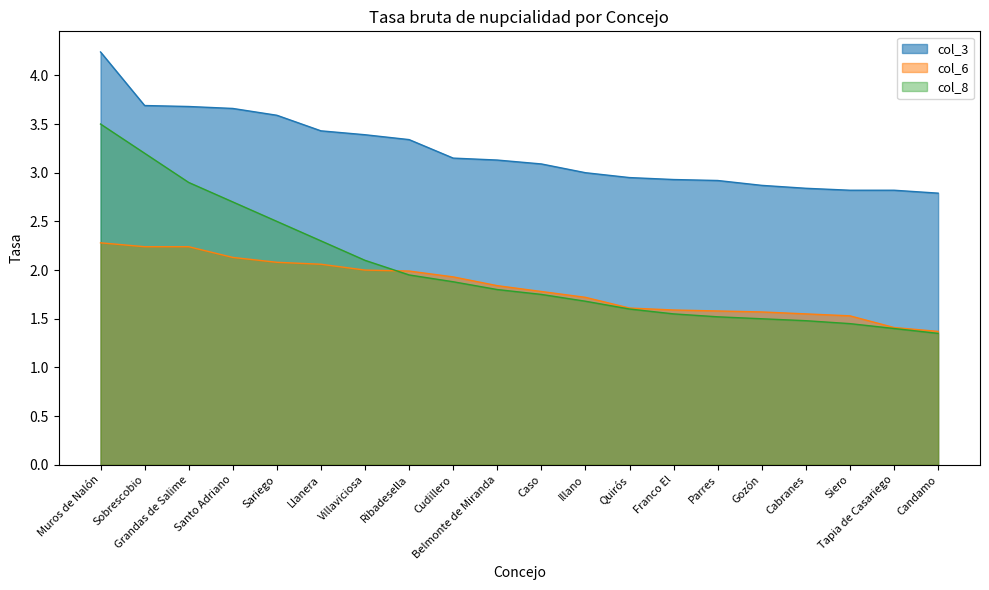

Where is col_6 nearest to the value 1?

Candamo